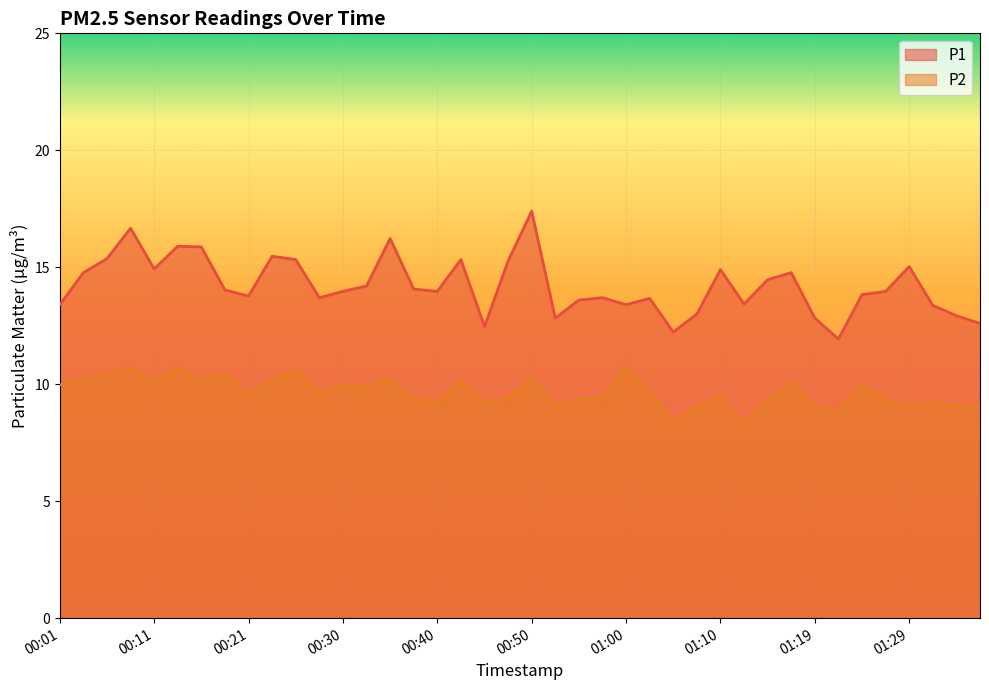

What is the difference between the maximum and minimum values in the P2 series?

2.4